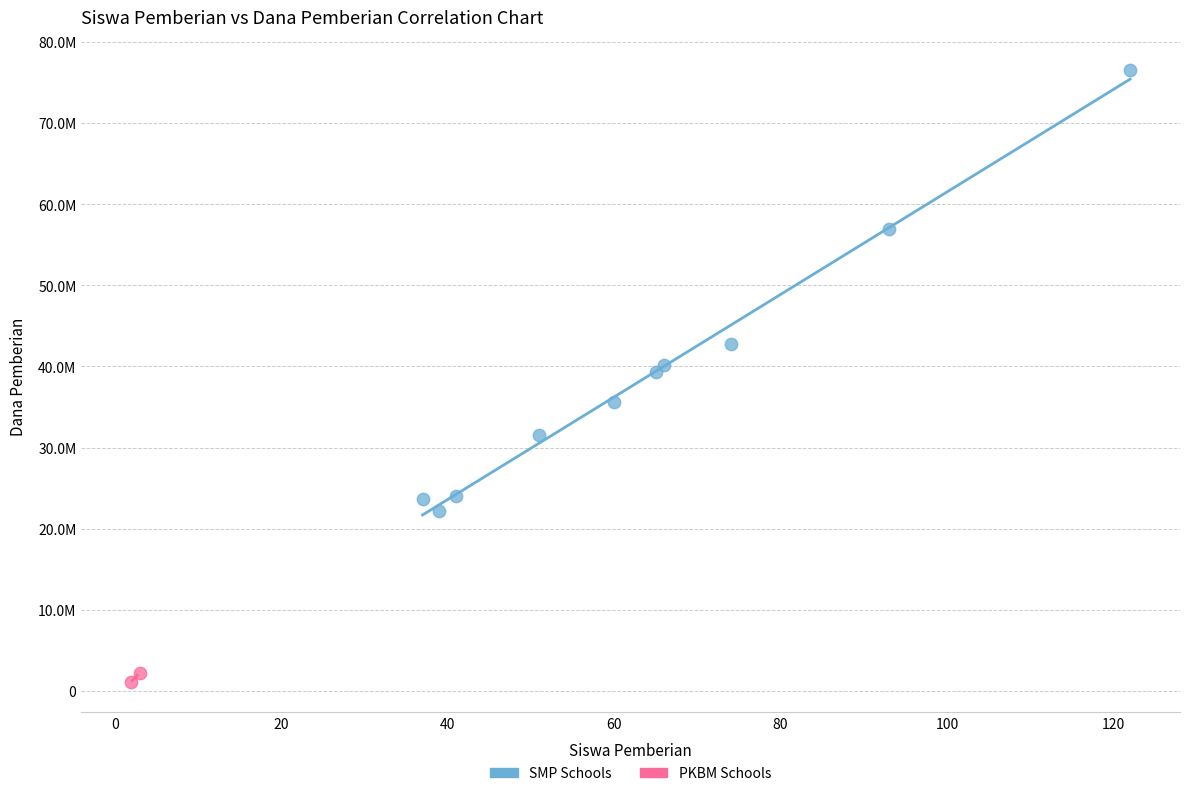

Which series reaches the maximum Y coordinate?

SMP Schools